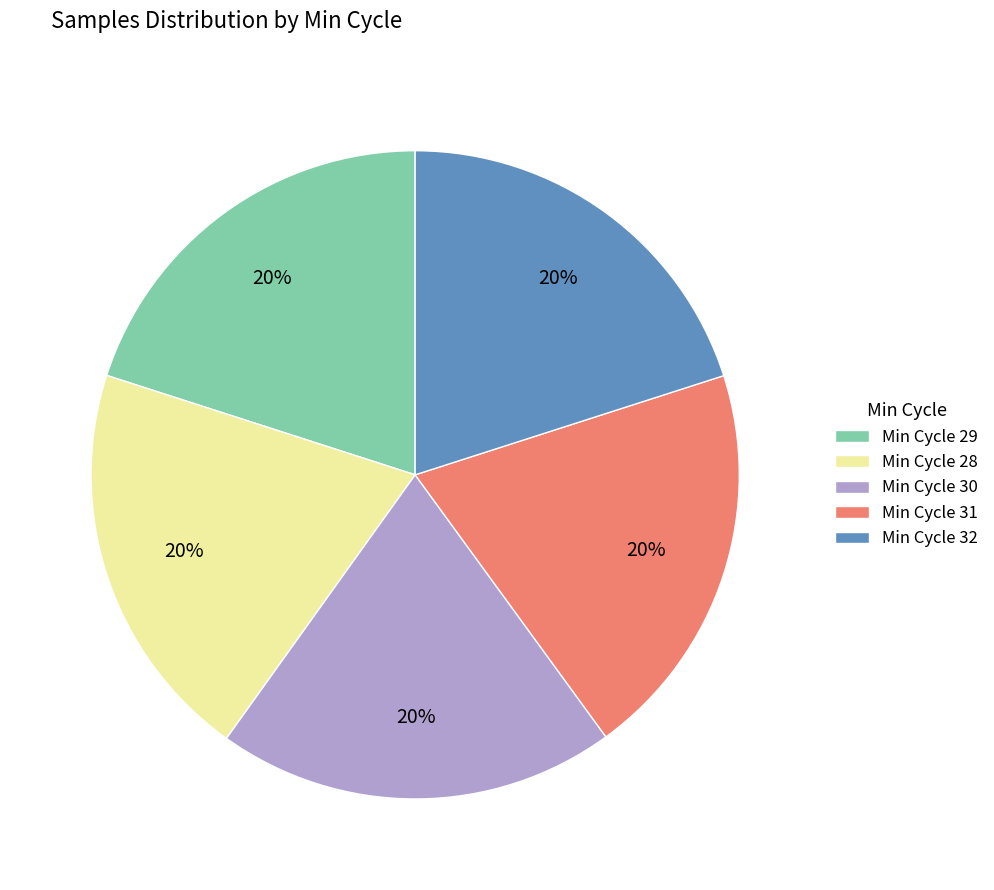

What percentage is the Min Cycle 30 slice, to the nearest percent?

20%